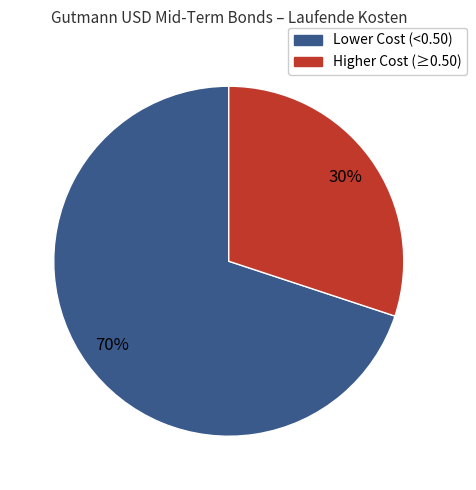

Does any single category account for the majority?

Yes